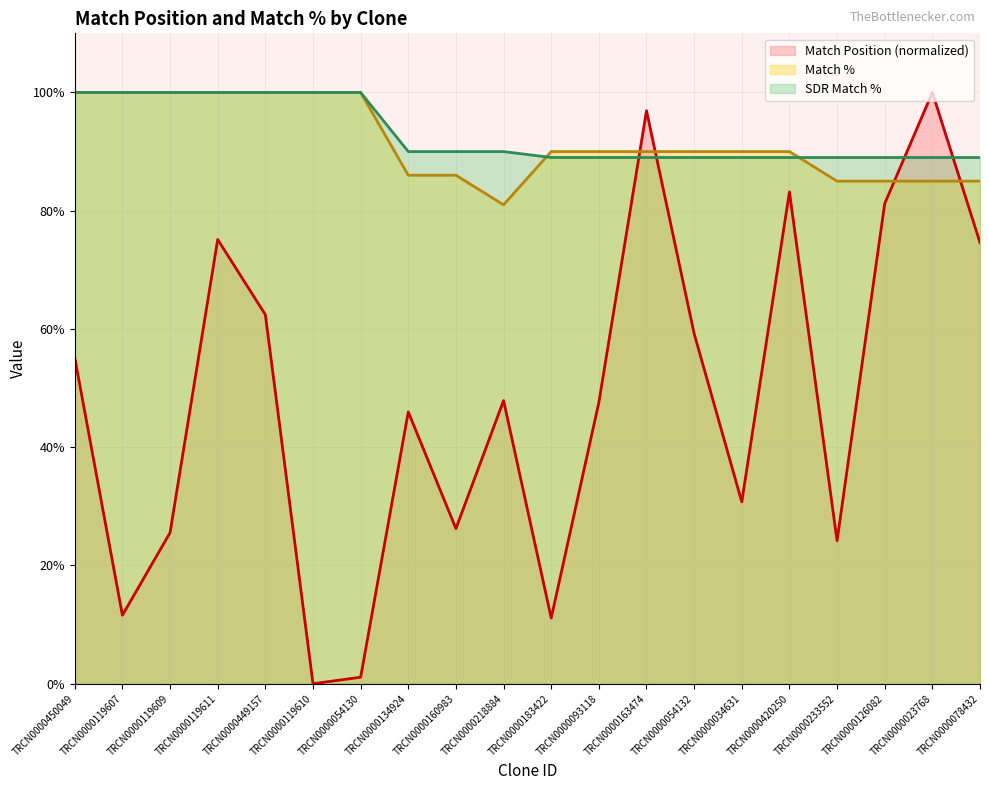

How many intersections are there between Match Position and SDR Match %?

4